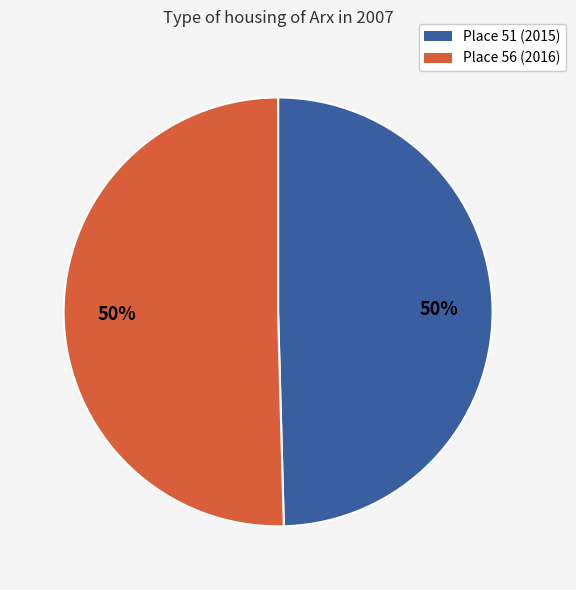

What percentage is the Place 56 (2016) slice, to the nearest percent?

50%